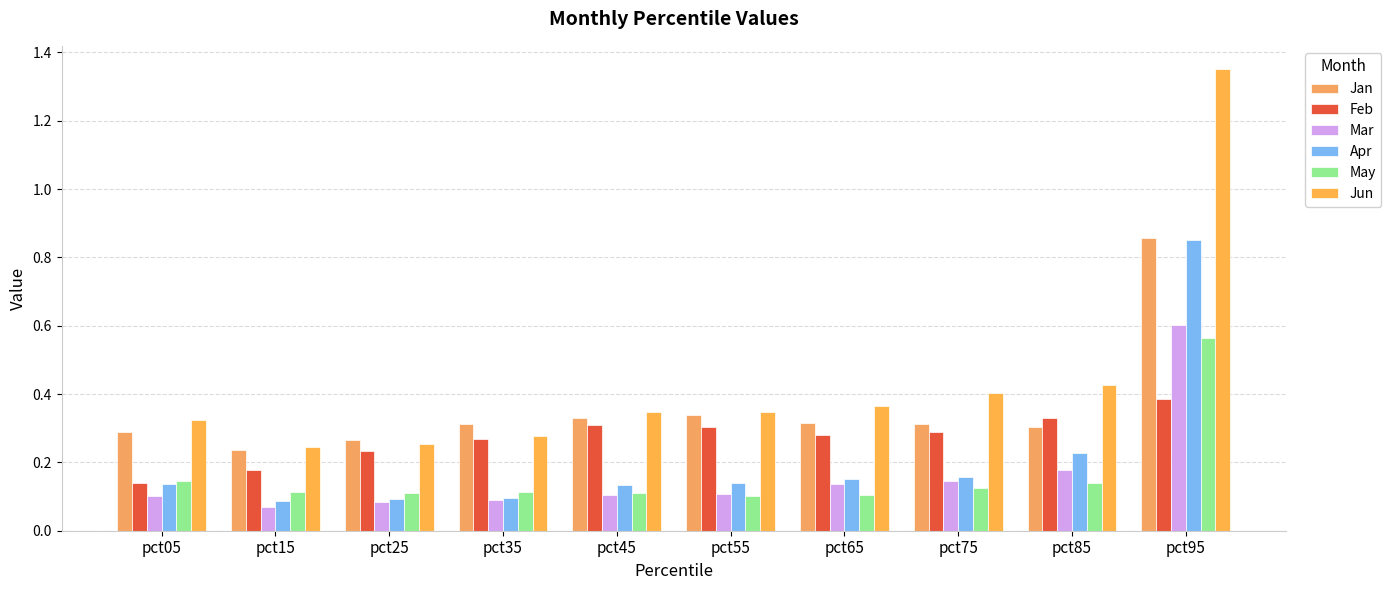

How many bars are there in total?

60